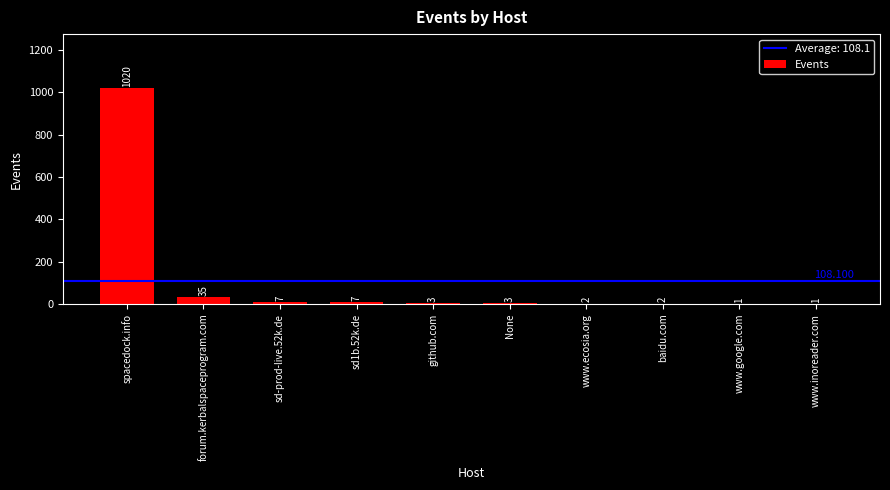

At which category does the chart reach its peak across all series?

spacedock.info